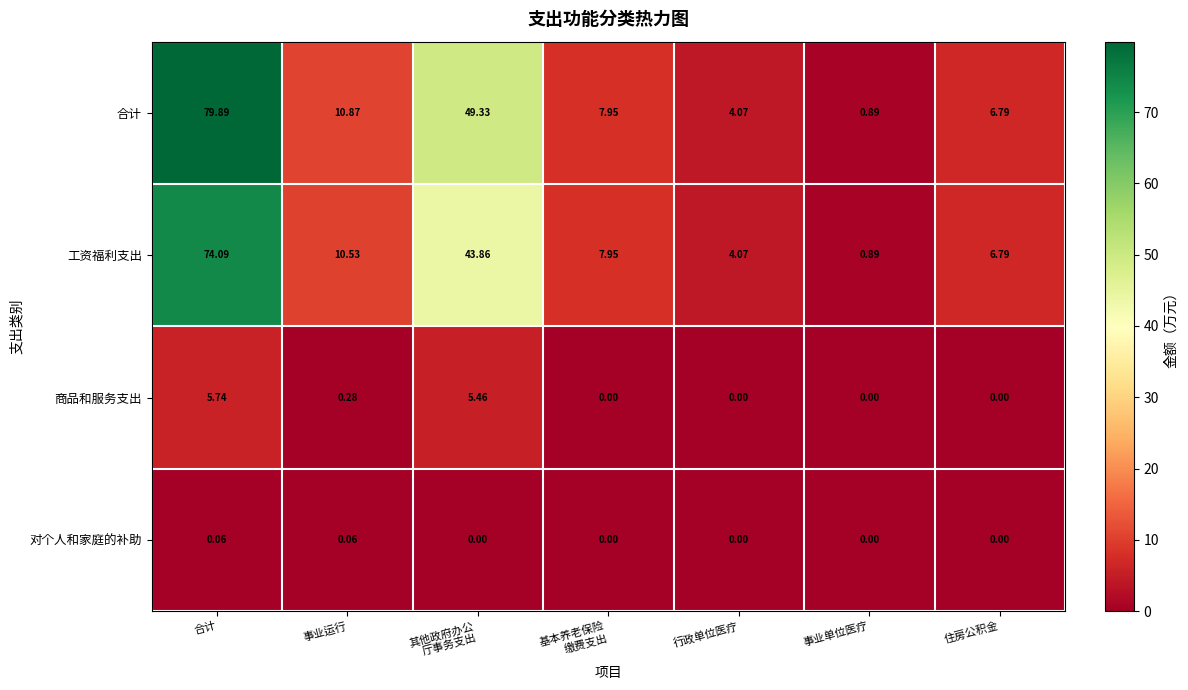

Which series changed the most between 事业运行 and 事业单位医疗?

合计